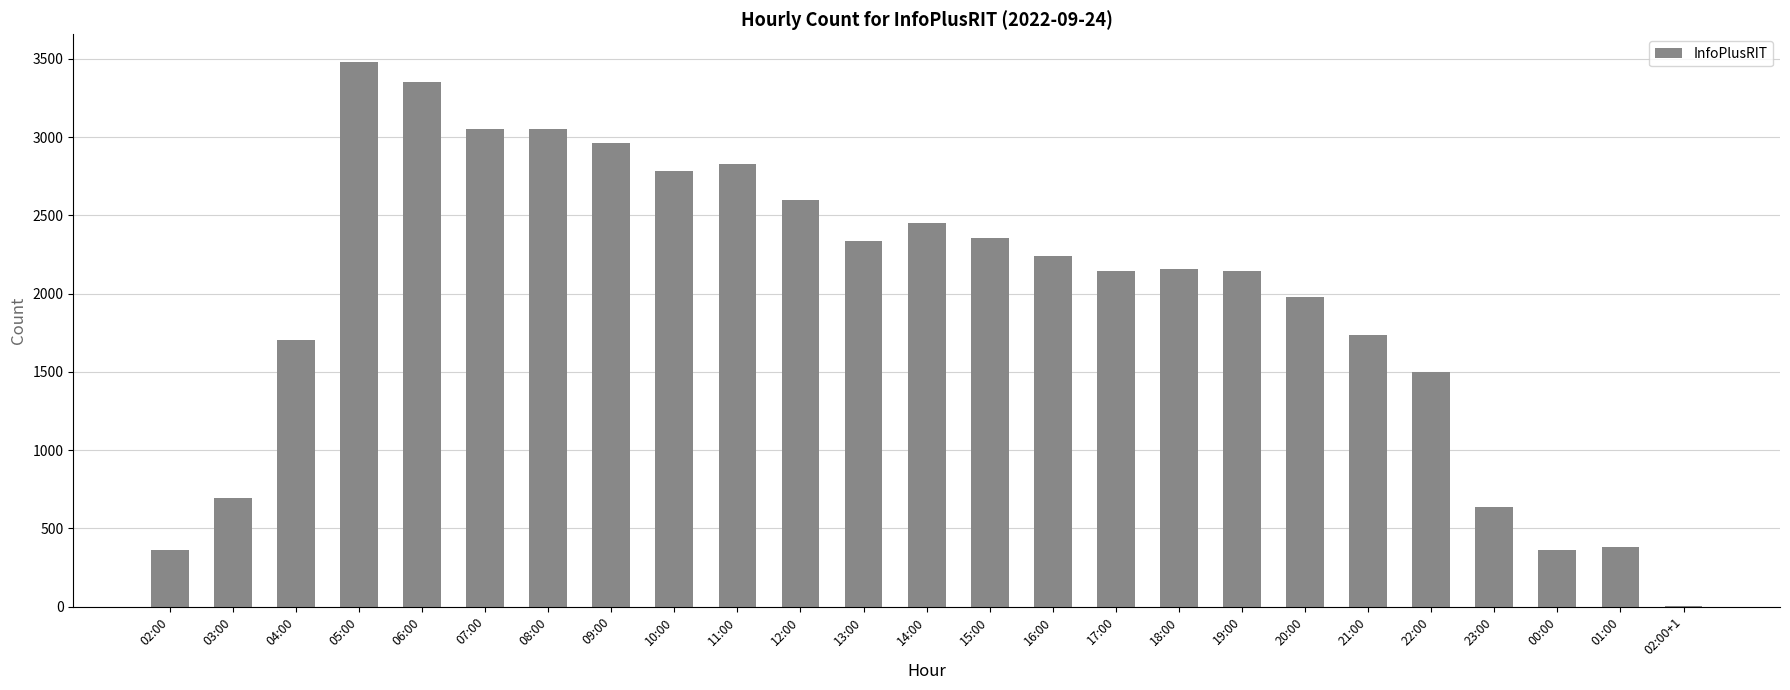

What is the change in value from 12:00 to 14:00?

-151